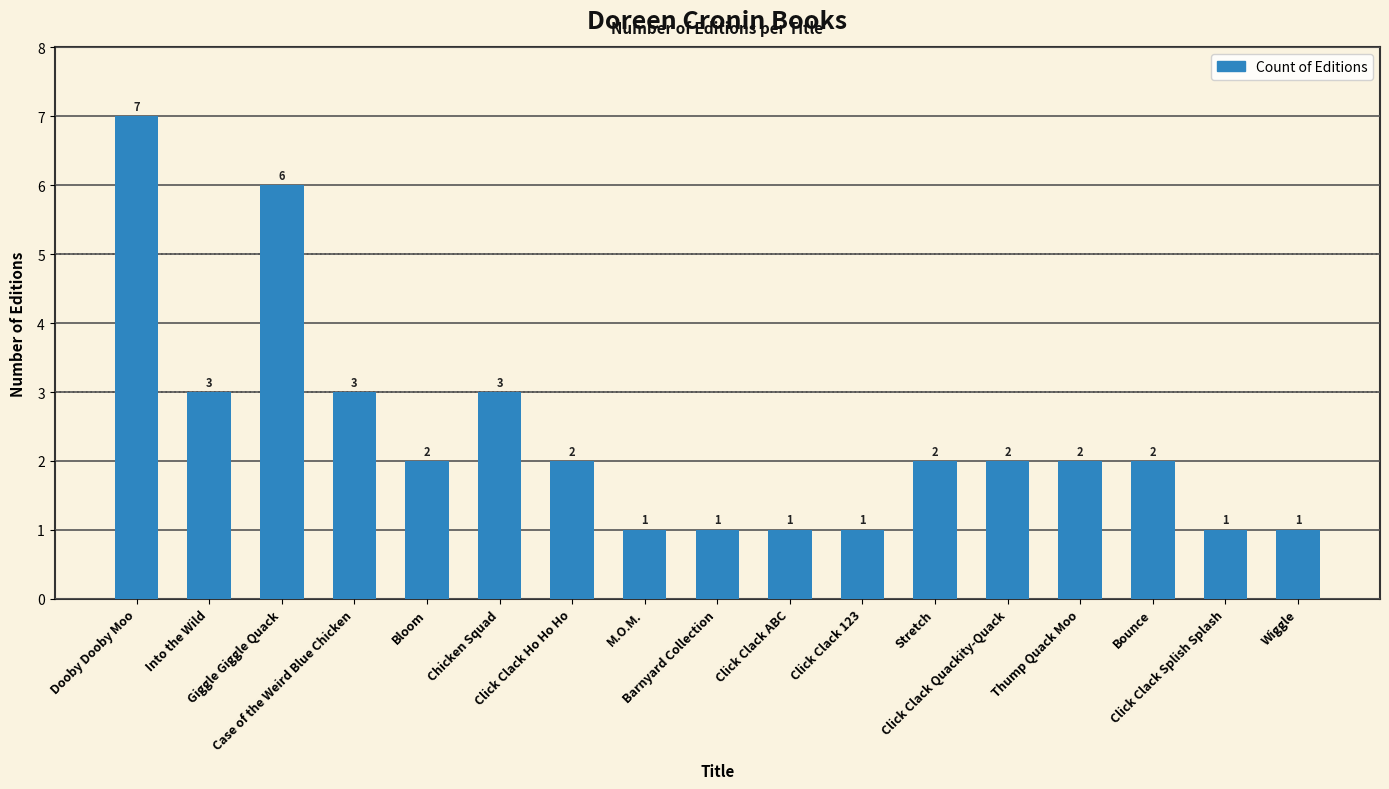

What is the difference between the values at Giggle Giggle Quack and M.O.M.?

5